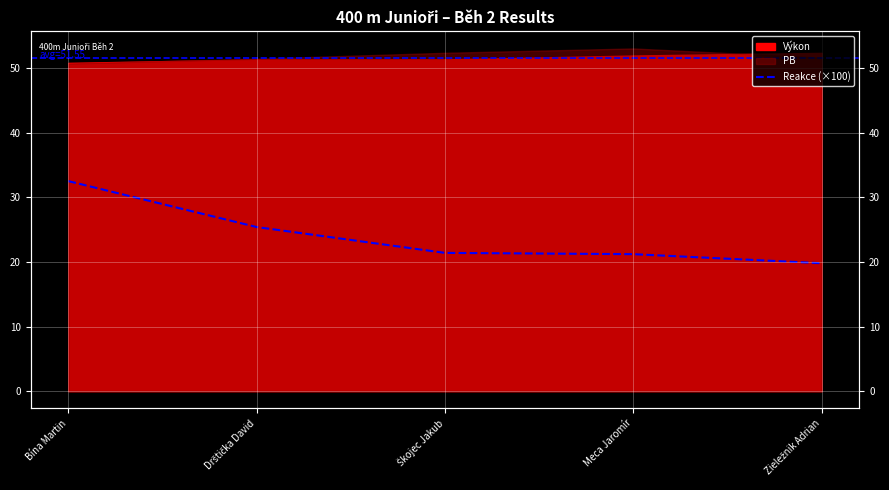

What is the label of the 4th point from the left?

Meca Jaromír